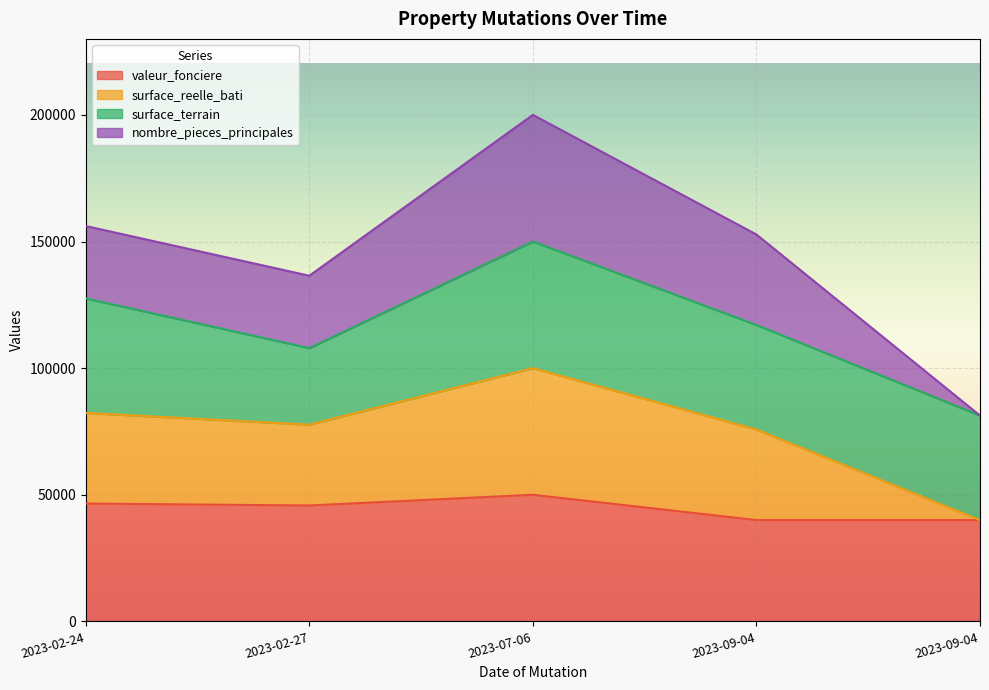

What are all the series names shown in the legend?

valeur_fonciere, surface_reelle_bati, surface_terrain, nombre_pieces_principales